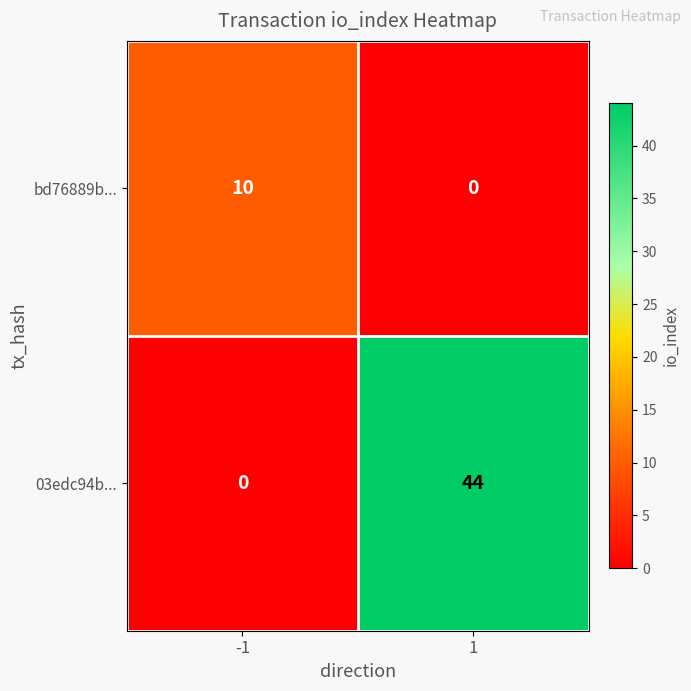

Is it true that 03edc94b... equals 10 at 1?

False